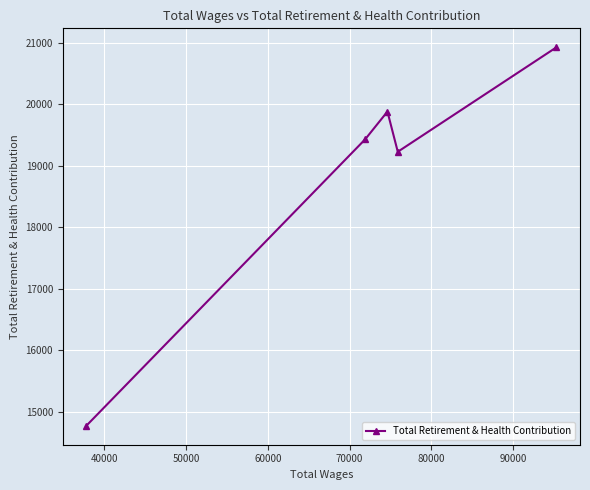

What is the sum of all values?

94235